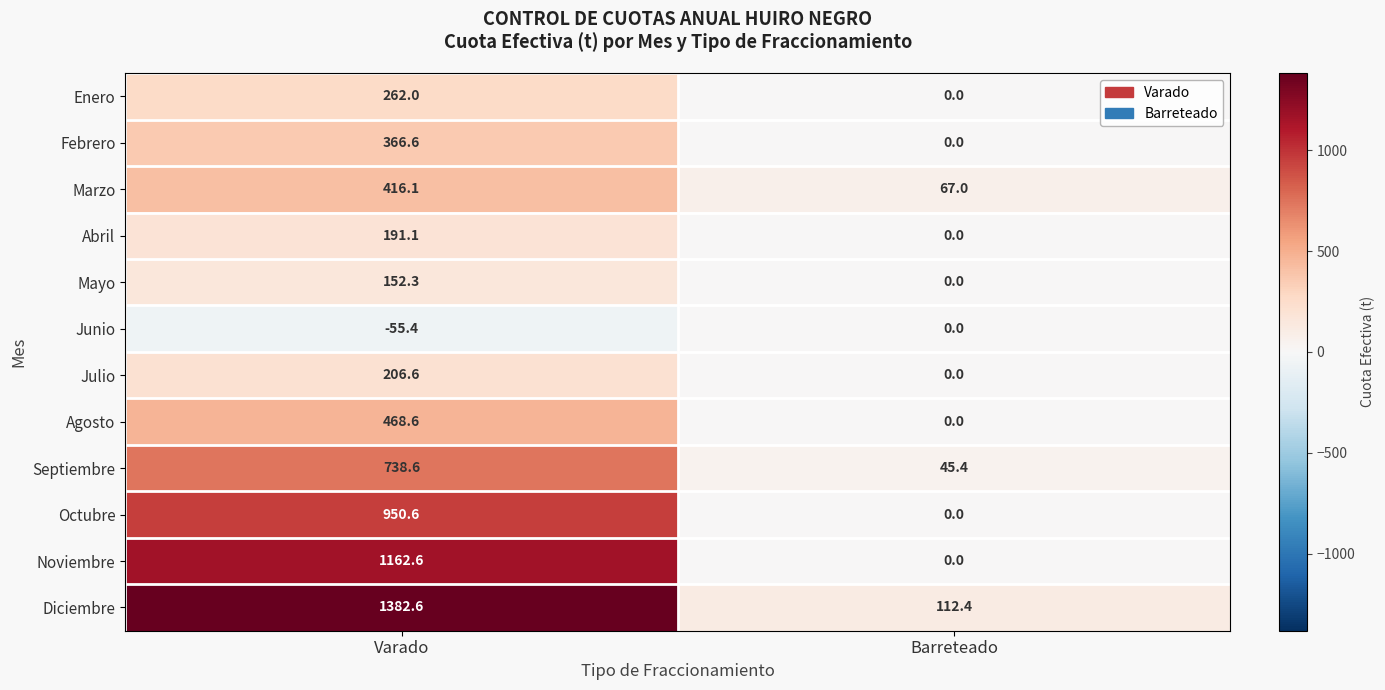

Reading right to left, what are all the values shown in this chart?

Enero: 0.0	262.0
Febrero: 0.0	366.6
Marzo: 67.0	416.1
Abril: 0.0	191.1
Mayo: 0.0	152.3
Junio: 0.0	-55.4
Julio: 0.0	206.6
Agosto: 0.0	468.6
Septiembre: 45.4	738.6
Octubre: 0.0	950.6
Noviembre: 0.0	1162.6
Diciembre: 112.4	1382.6